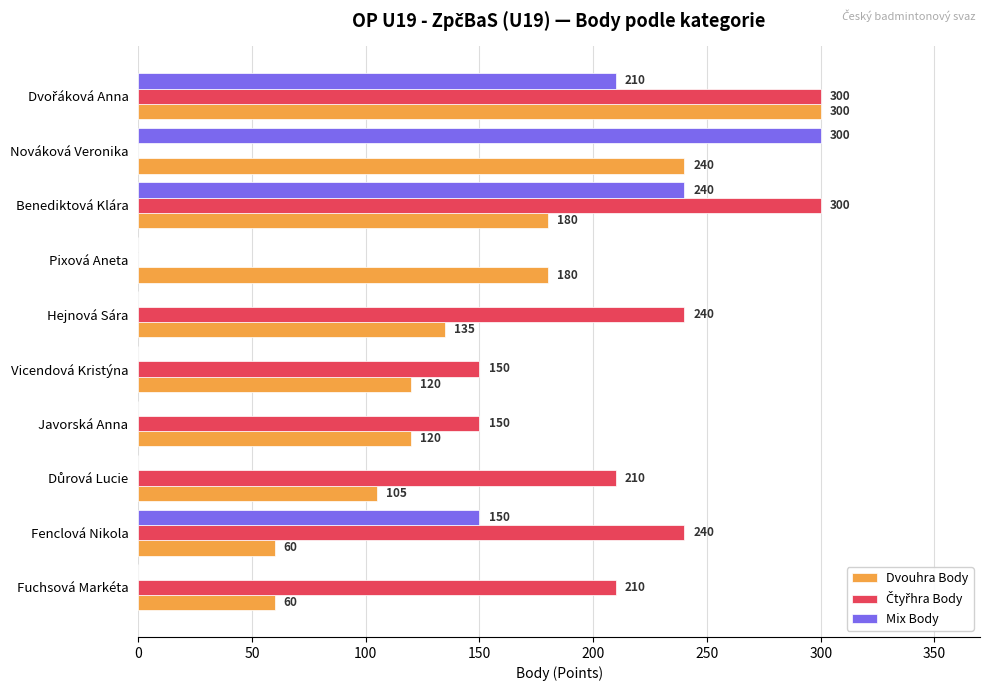

What value does the Mix Body series have at Fenclová Nikola, to the nearest 50?

150